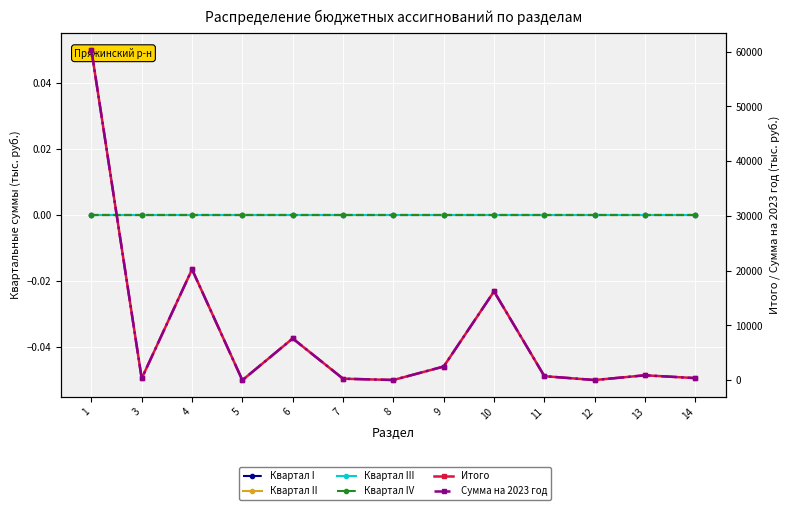

Between 3 and 5, which series saw the biggest shift?

Итого